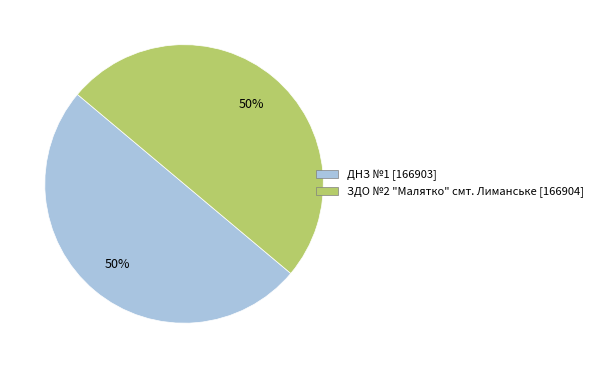

What is the ratio of the value at ЗДО №2 "Малятко" смт. Лиманське to the value at ДНЗ №1?

1.0